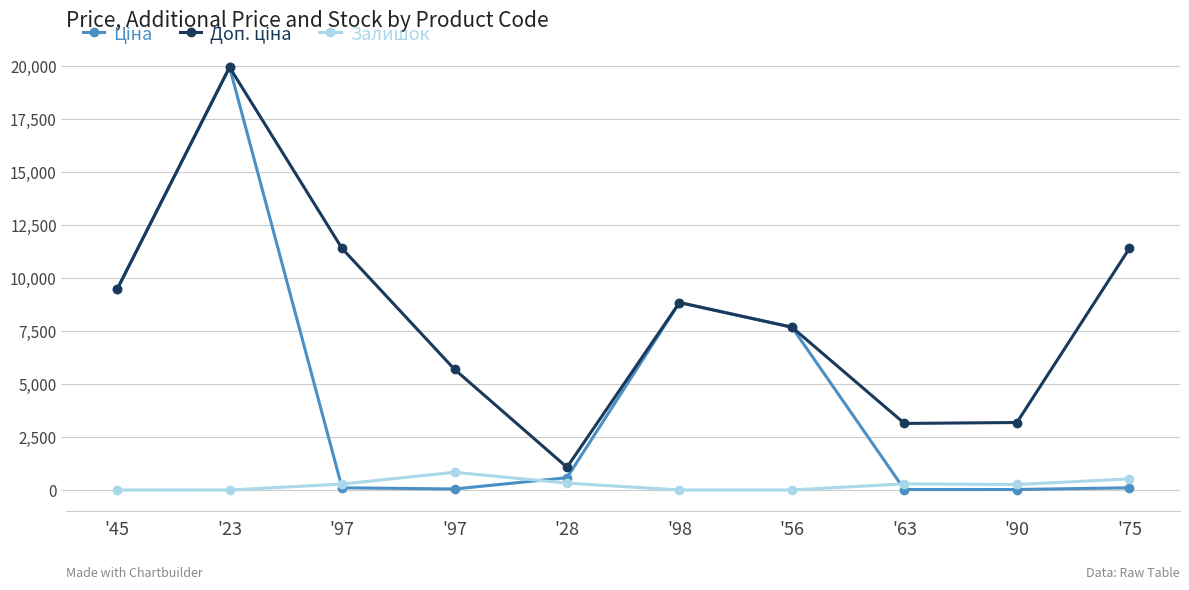

Count the number of categories in the chart.

10